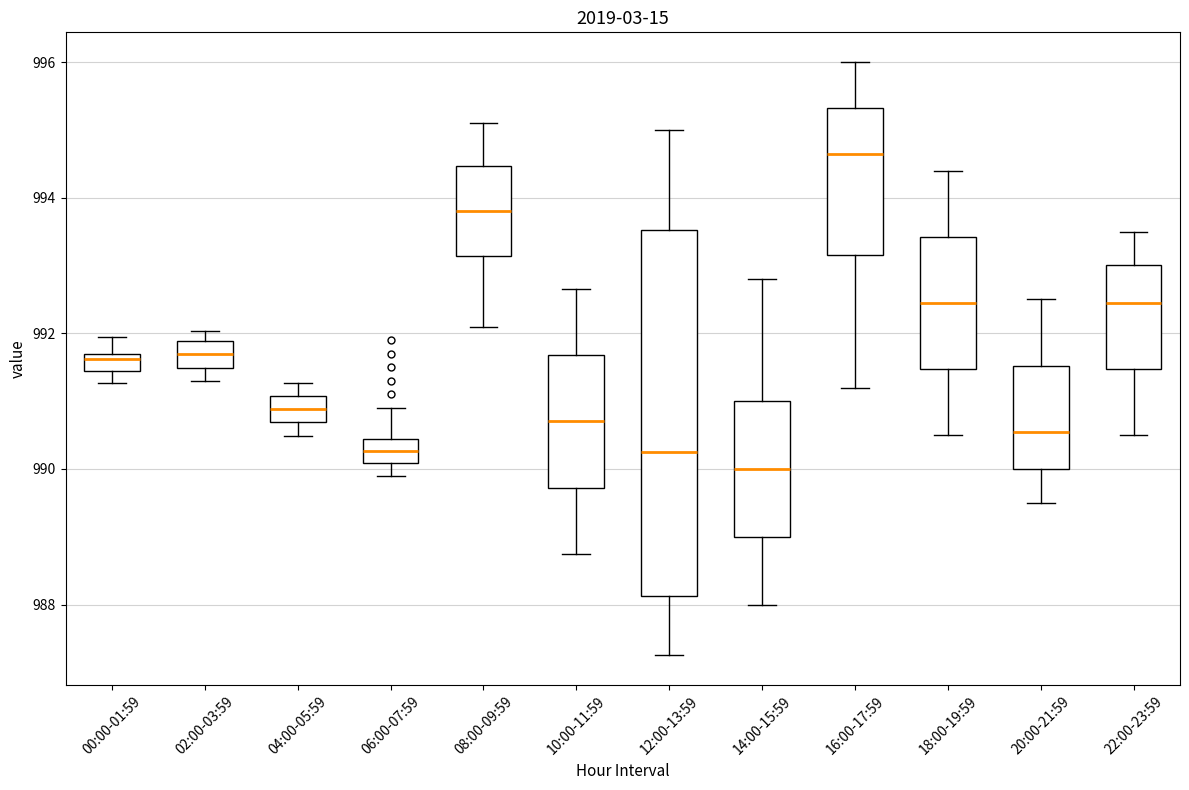

Which box has the lowest median line?

14:00-15:59